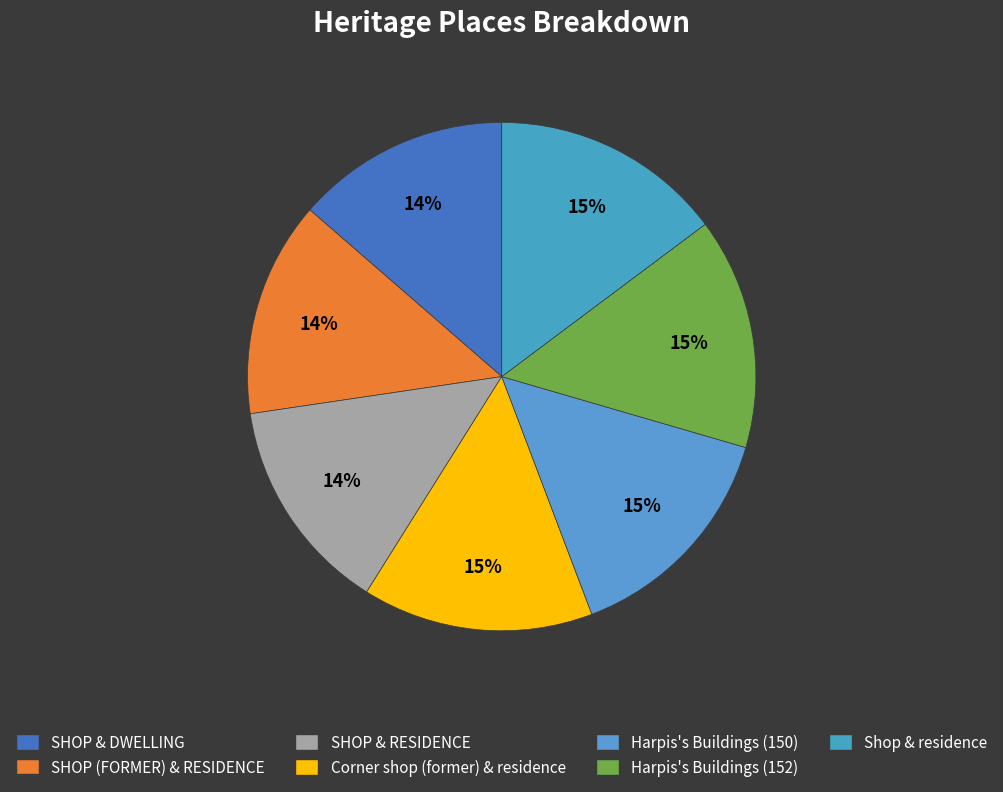

Which has a higher value, SHOP (FORMER) & RESIDENCE or Shop & residence?

Shop & residence